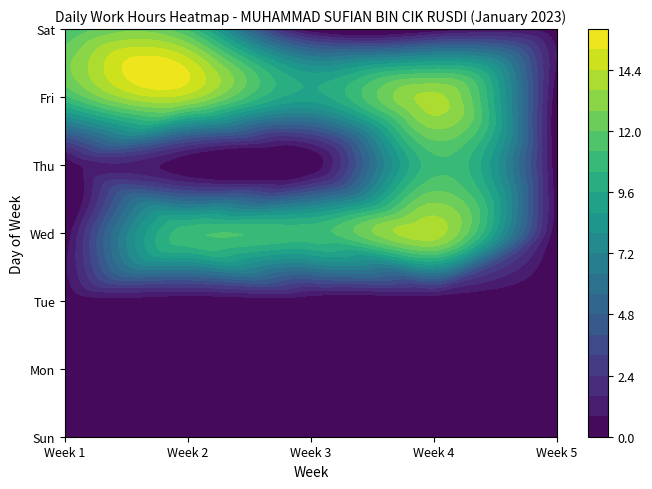

What is the change in value from 5 to 25?

+14.0